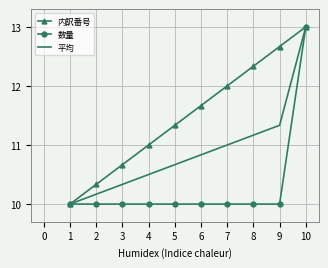

What is the smallest value displayed?

10.0